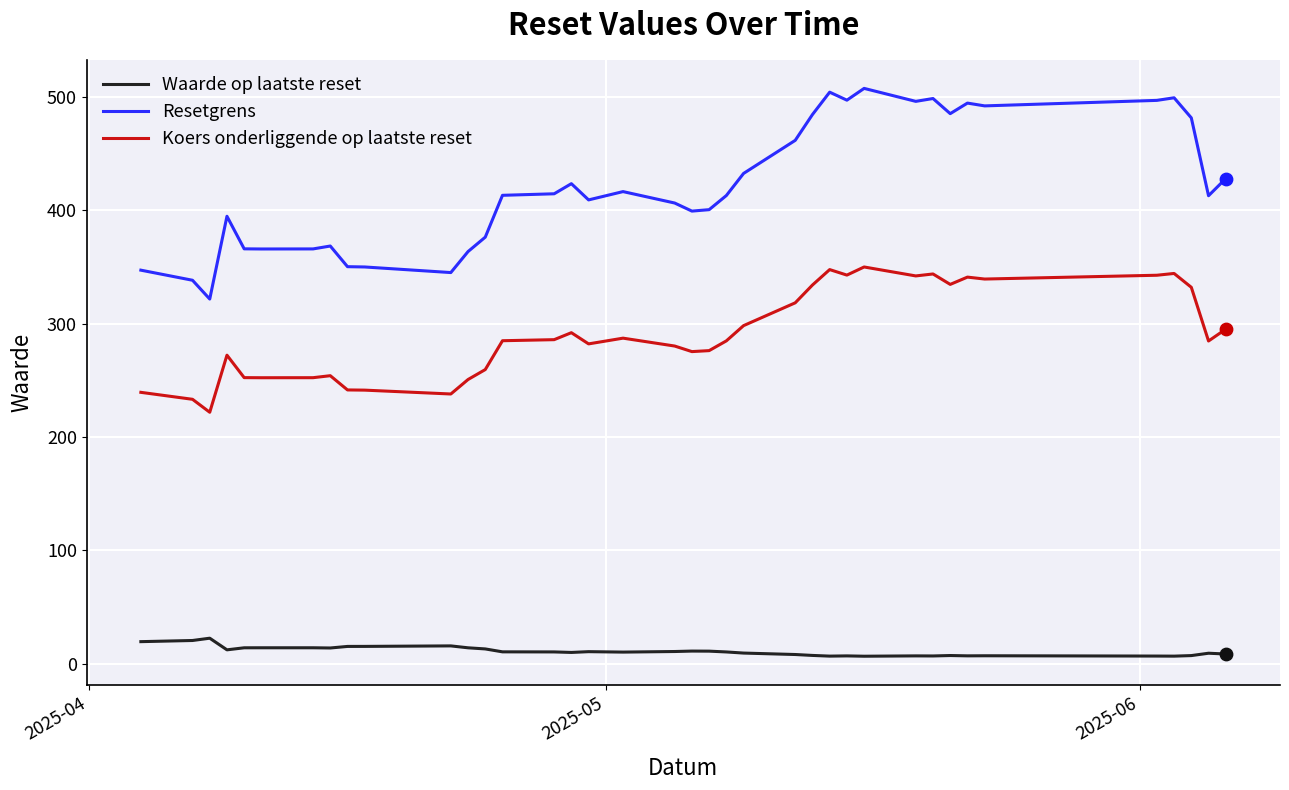

Which series has the largest total across all categories?

Resetgrens